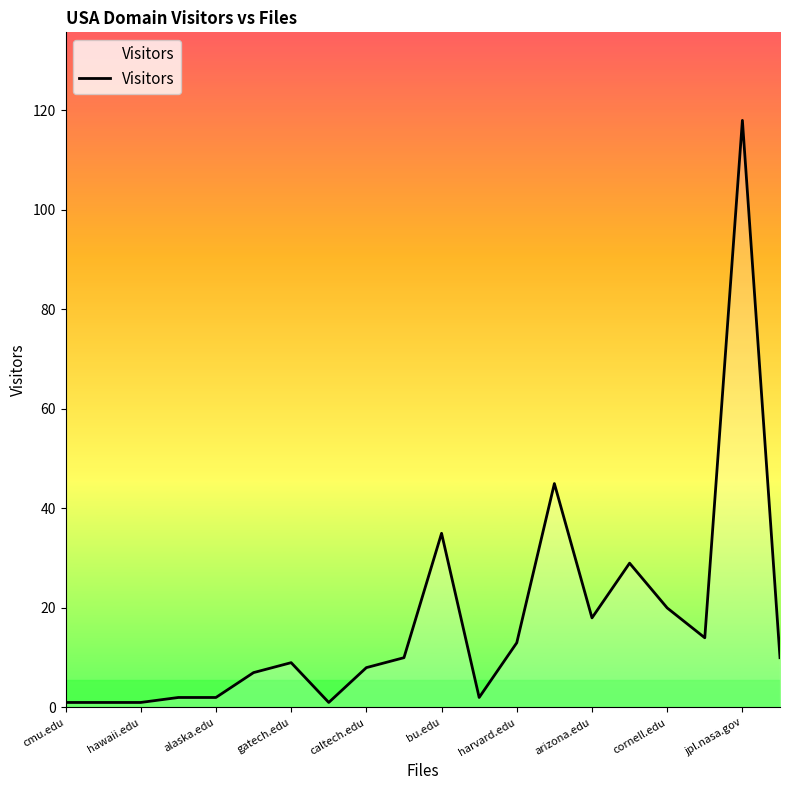

What is the maximum value shown in the chart?

118